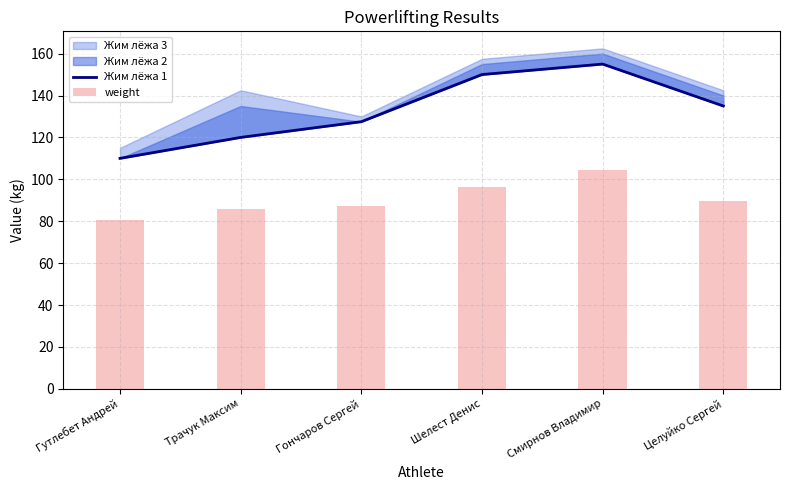

How many categories are shown in the chart?

6